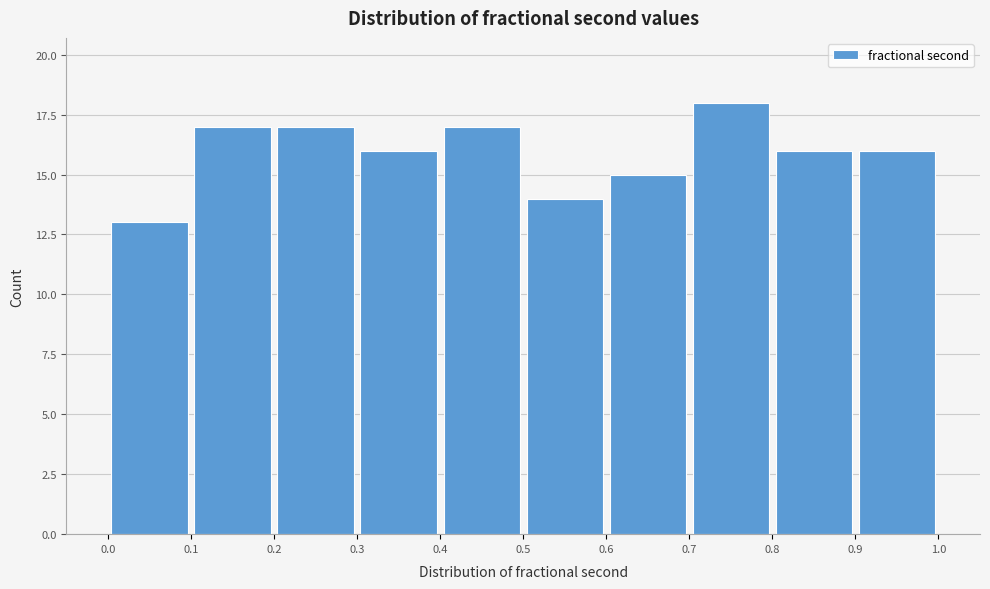

Reading left to right, transcribe this chart: for each bar, give the range it covers on the x-axis and its height. The values are not printed on the chart, so give them approximately, as read against the axis.

0.0 to 0.1: 13
0.1 to 0.2: 17
0.2 to 0.3: 17
0.3 to 0.4: 16
0.4 to 0.5: 17
0.5 to 0.6: 14
0.6 to 0.7: 15
0.7 to 0.8: 18
0.8 to 0.9: 16
0.9 to 1.0: 16